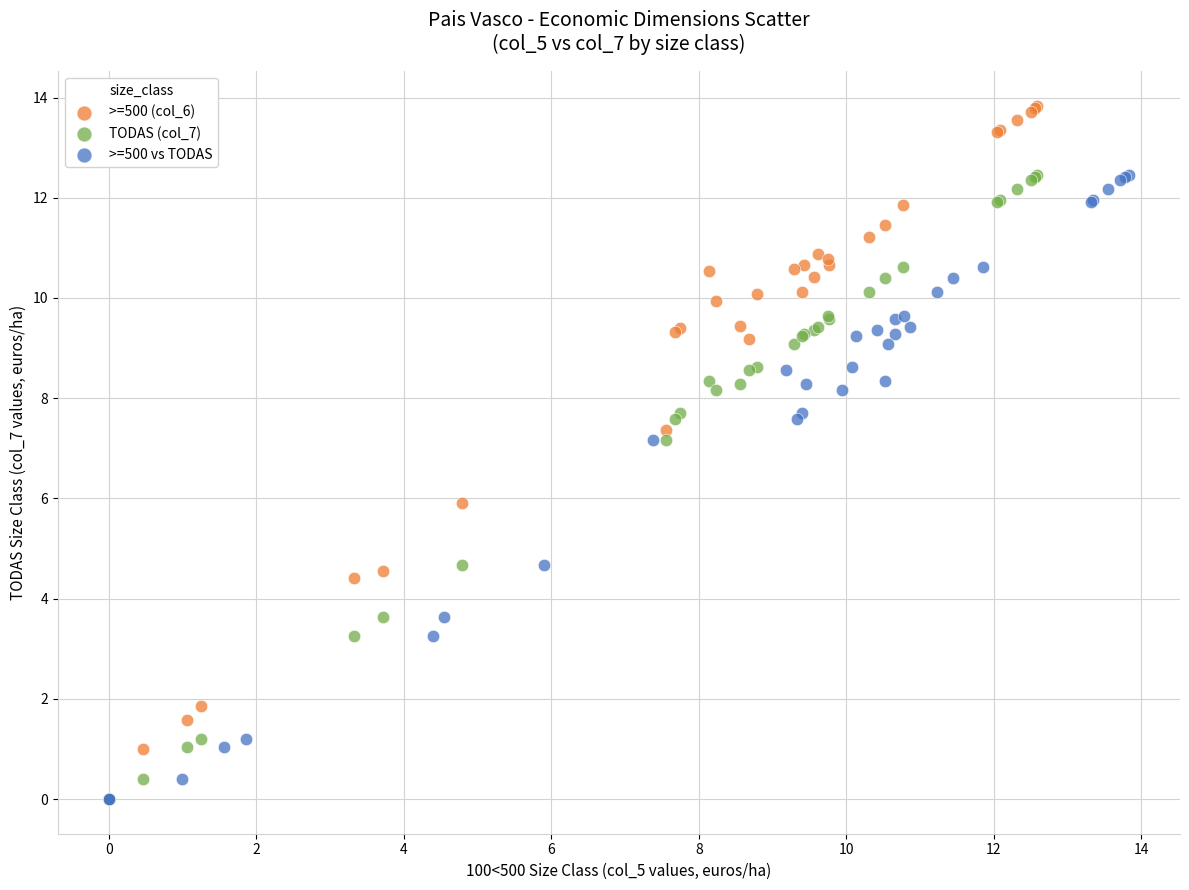

What are all the series names shown in the legend?

>=500 (col_6), TODAS (col_7), >=500 vs TODAS